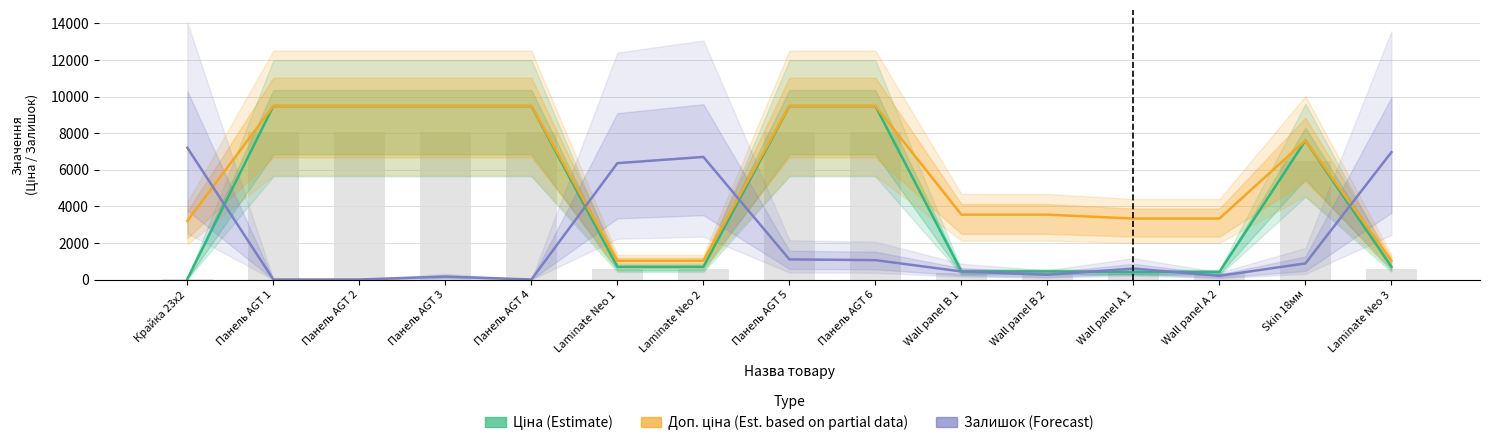

The value of Доп. ціна (Est. partial data) at Wall panel A 2 is 1715.8. True or false?

False